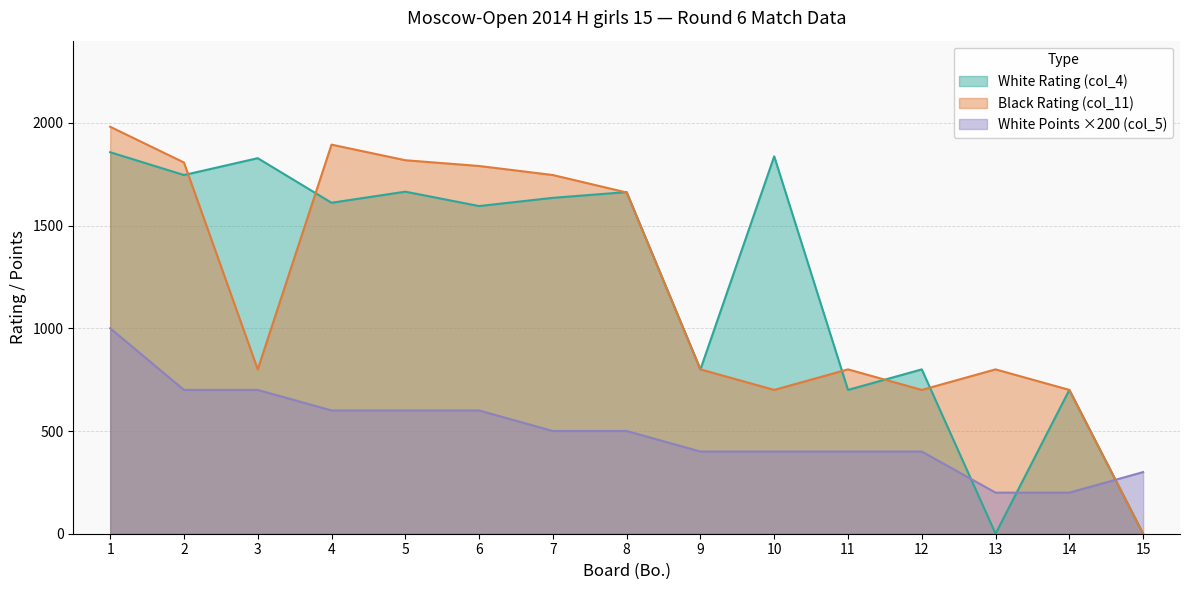

Where do White Points (col_5) and Black Rating (col_11) first cross each other?

14 and 15